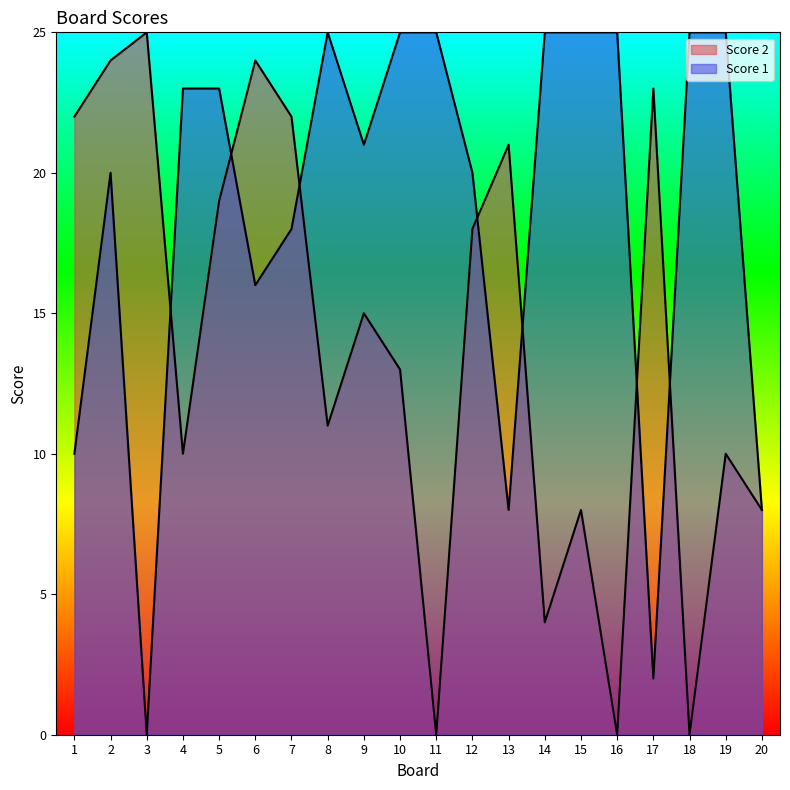

Is it true that Score 1 equals 21 at 9?

True